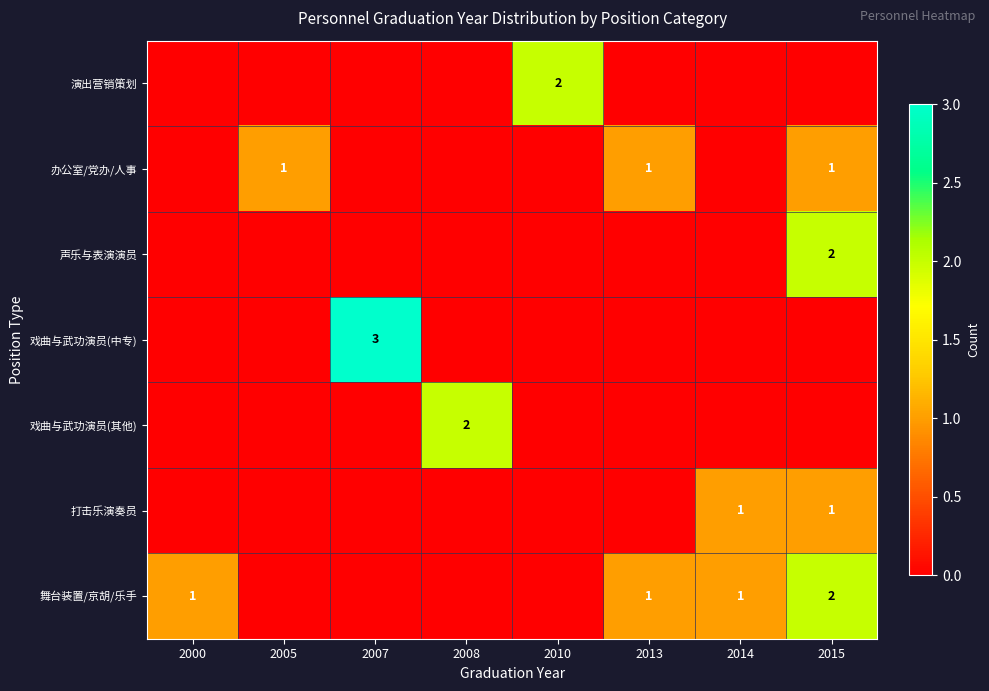

At how many categories does at least one series exceed 1?

4